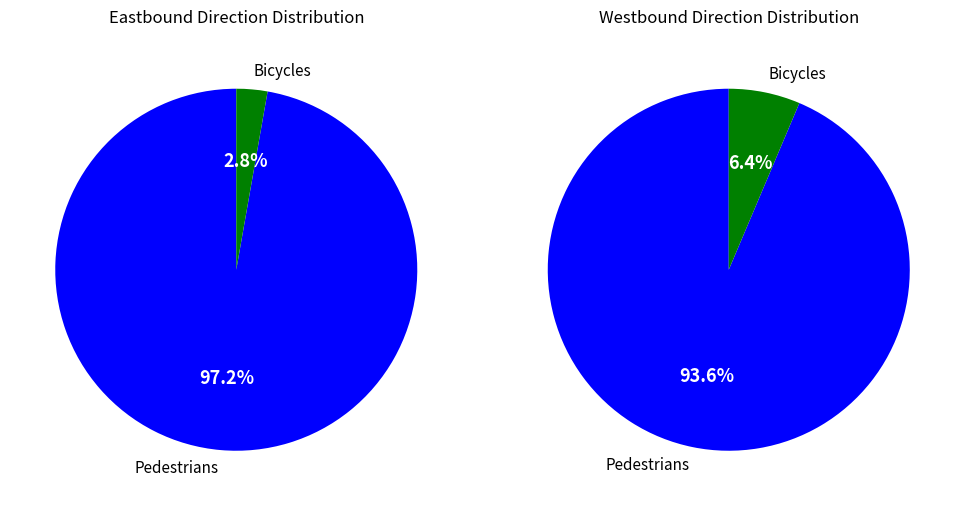

Does any single category account for the majority?

Yes